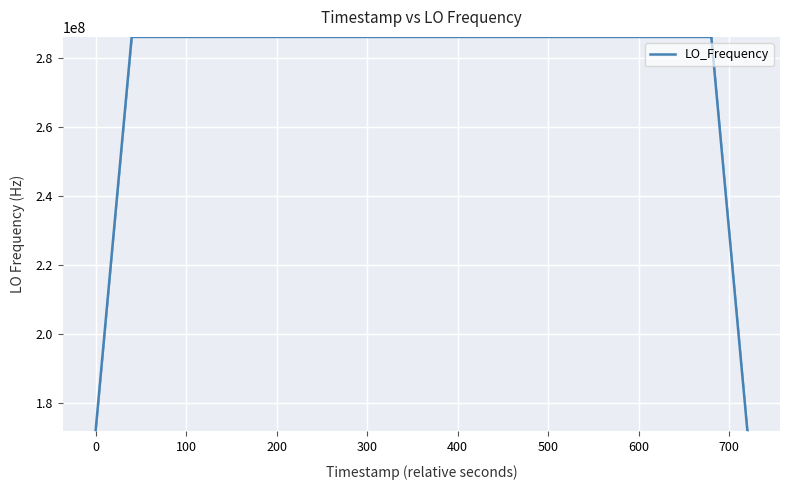

What is the maximum value shown in the chart?

286047001.1